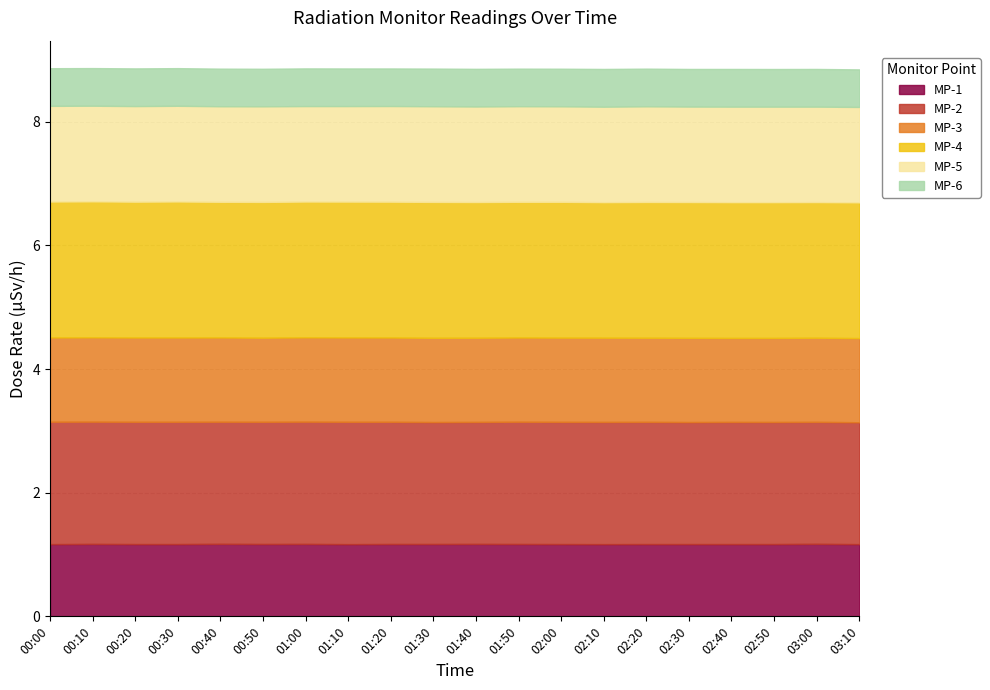

Count the MP-2 values in the range 1 to 2.

20